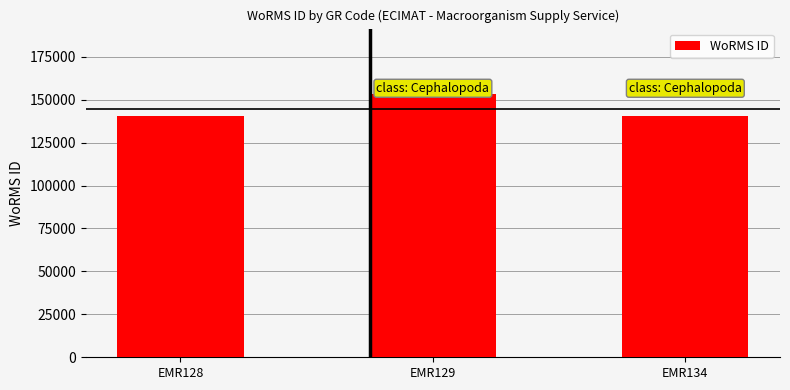

Where is the data nearest to the value 146854?

EMR134